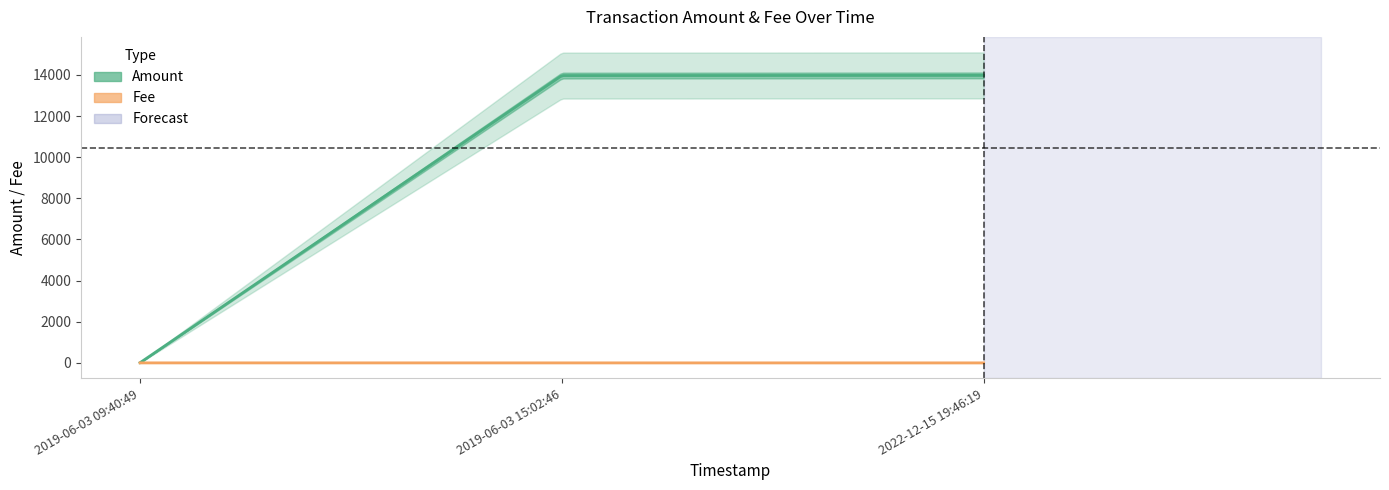

Which category has the highest value across all series?

2022-12-15 19:46:19